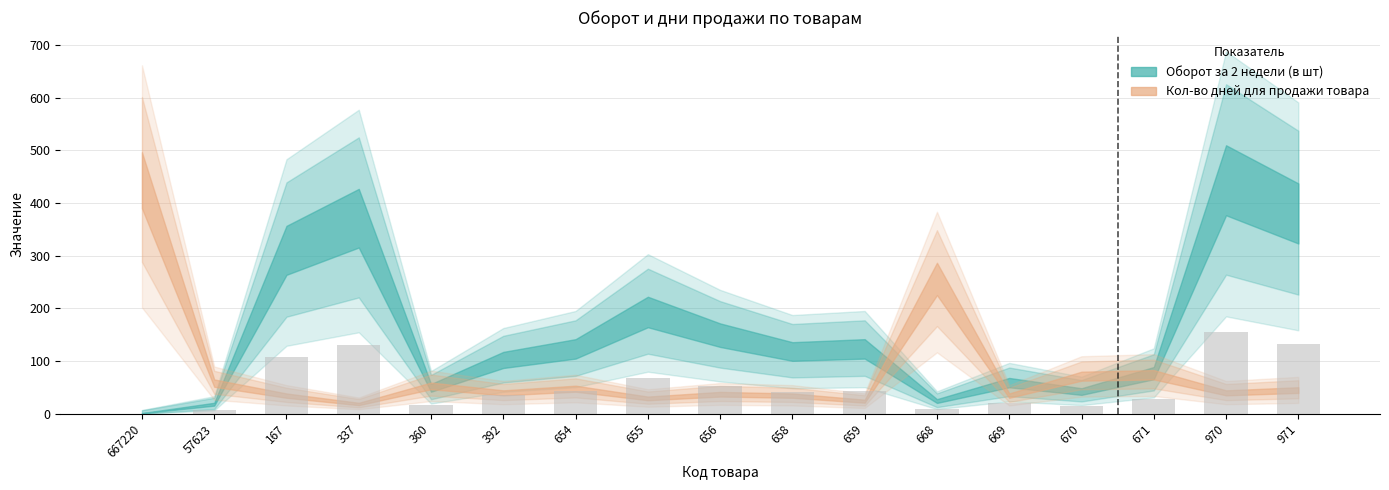

Which label corresponds to the largest value in the chart?

970